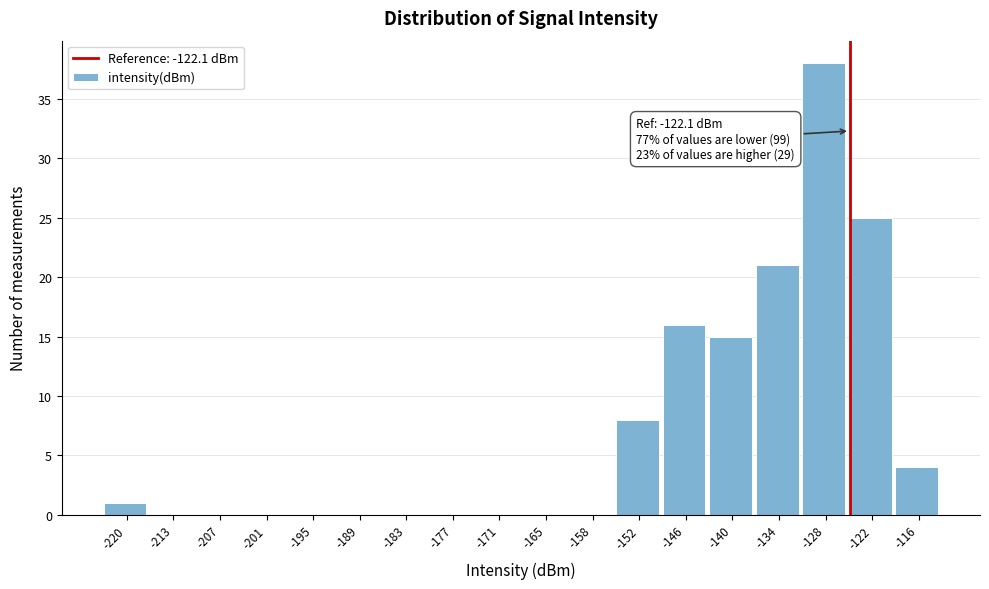

Reading left to right, list all the values displayed in this chart.

-220=1	-213=0	-207=0	-201=0	-195=0	-189=0	-183=0	-177=0	-171=0	-165=0	-158=0	-152=8	-146=16	-140=15	-134=21	-128=38	-122=25	-116=4